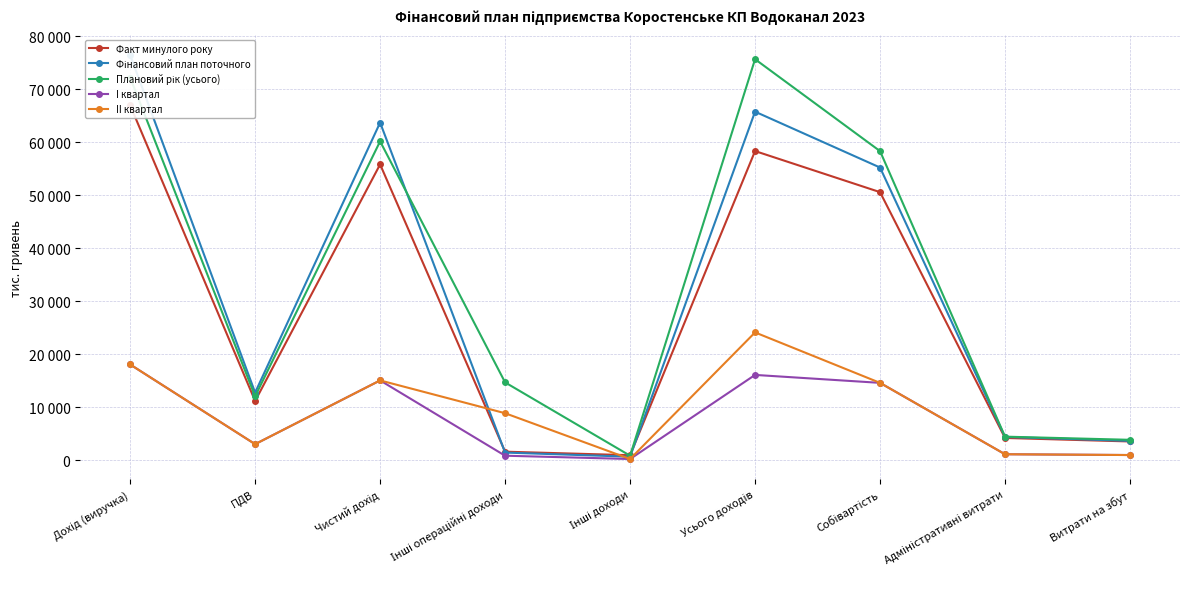

What is the label of the 6th point from the right?

Інші операційні доходи